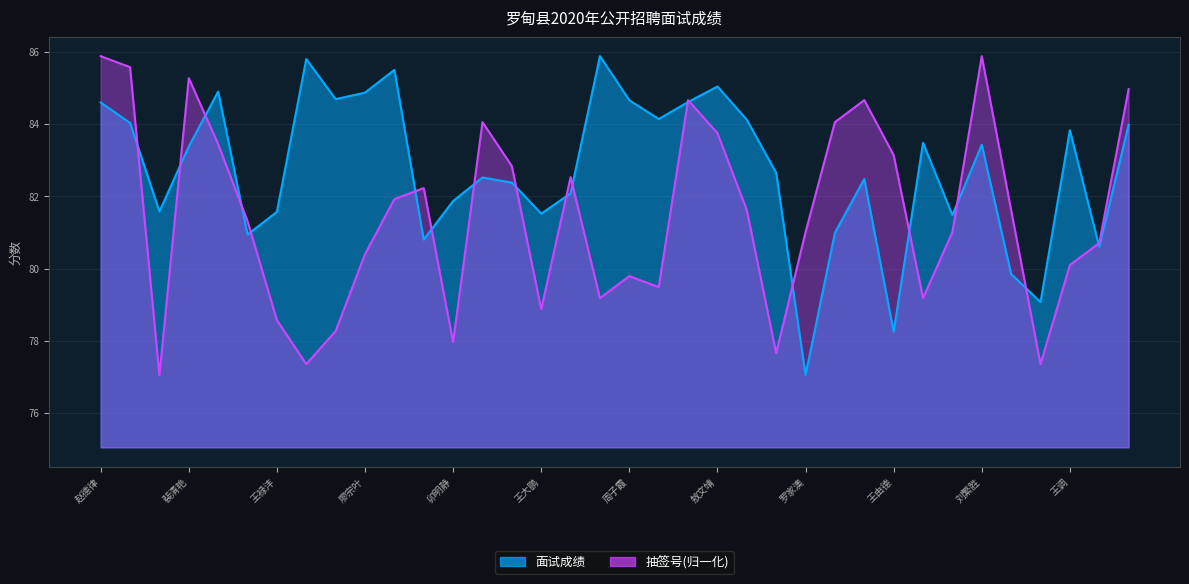

What is the total value across all series at 29?

162.5